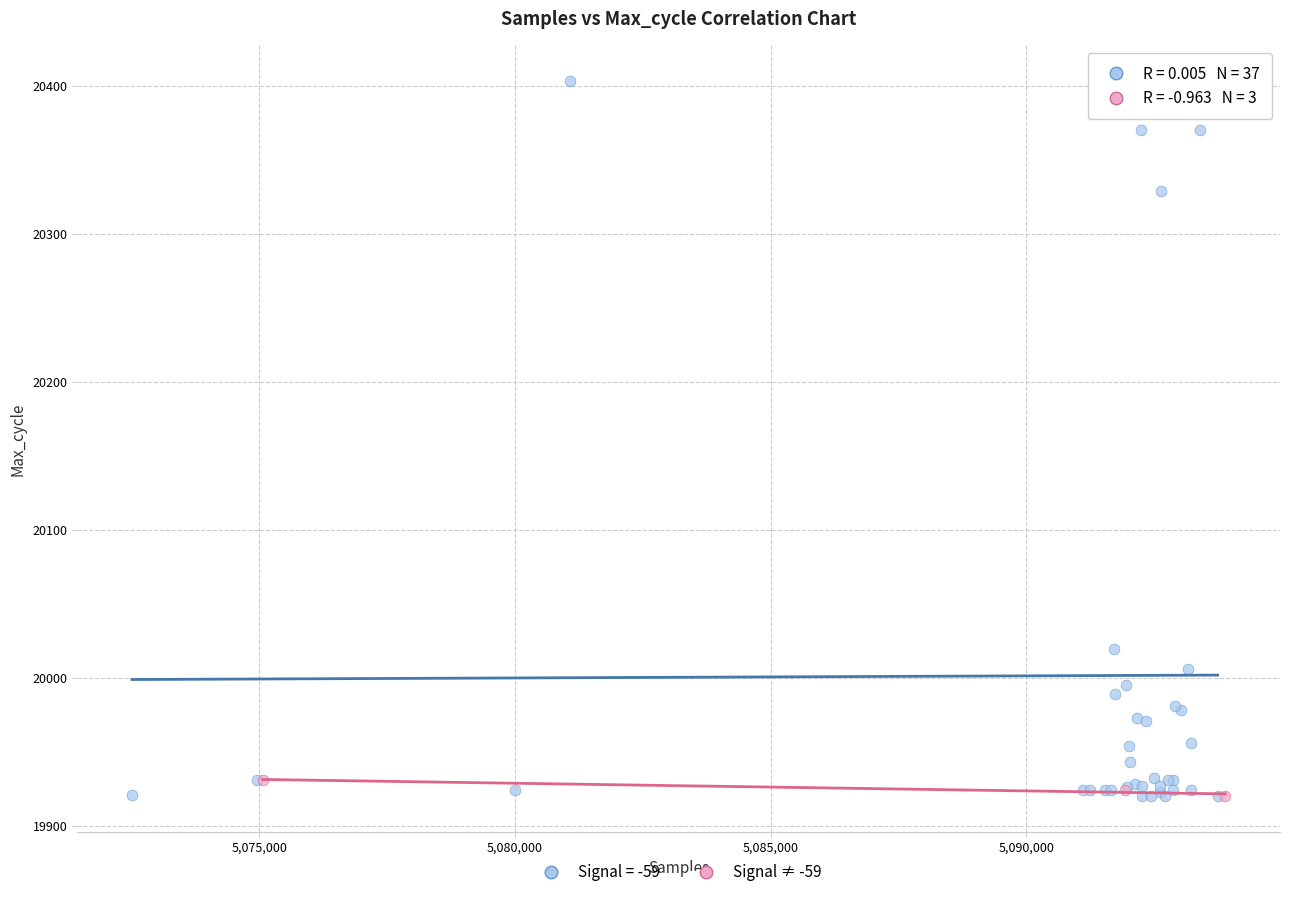

Which series has the largest Y range (max minus min)?

Signal = -59